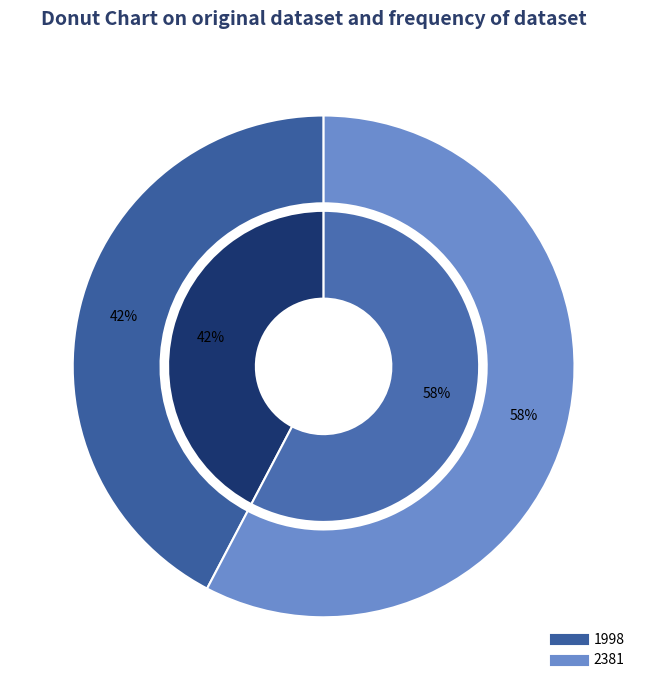

How much of the chart is everything except 1998?

57.7%